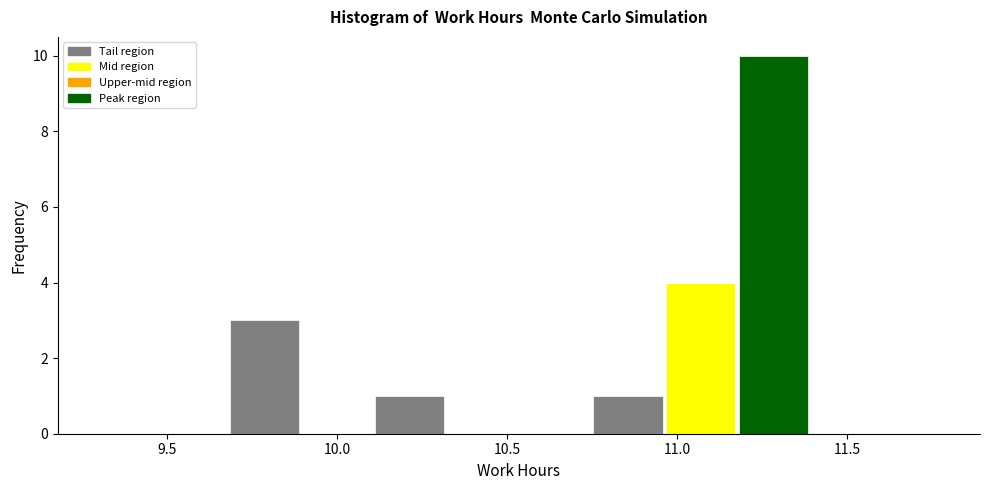

Reading left to right, list every bar in this chart as the range it spans on the x-axis followed by its height. Neither the bar edges nor the heights are printed on the chart, so give them approximately, as read against the axes.

9.70 to 9.90: 3
9.90 to 10.10: 0
10.10 to 10.30: 1
10.30 to 10.55: 0
10.55 to 10.75: 0
10.75 to 10.95: 1
10.95 to 11.20: 4
11.20 to 11.40: 10